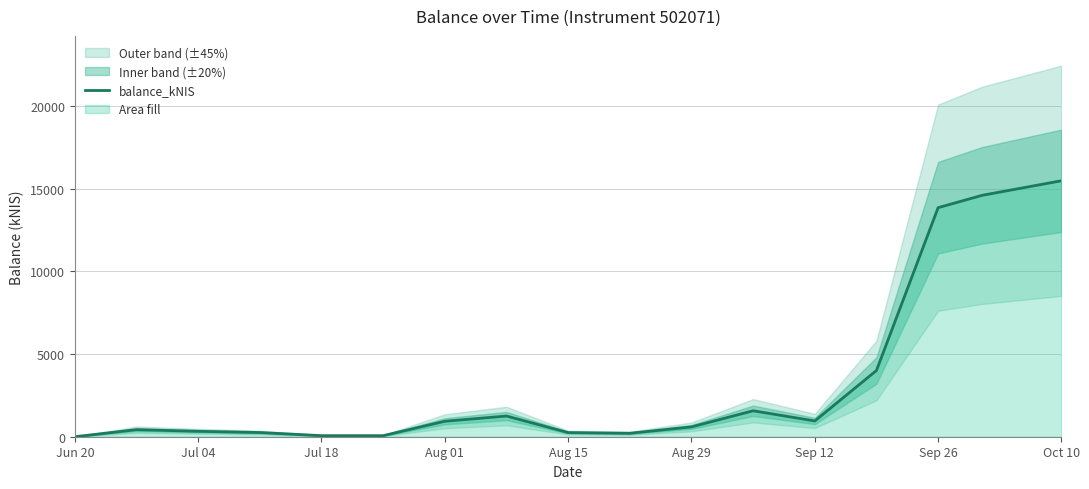

At which label does balance_kNIS reach its peak?

Oct 10